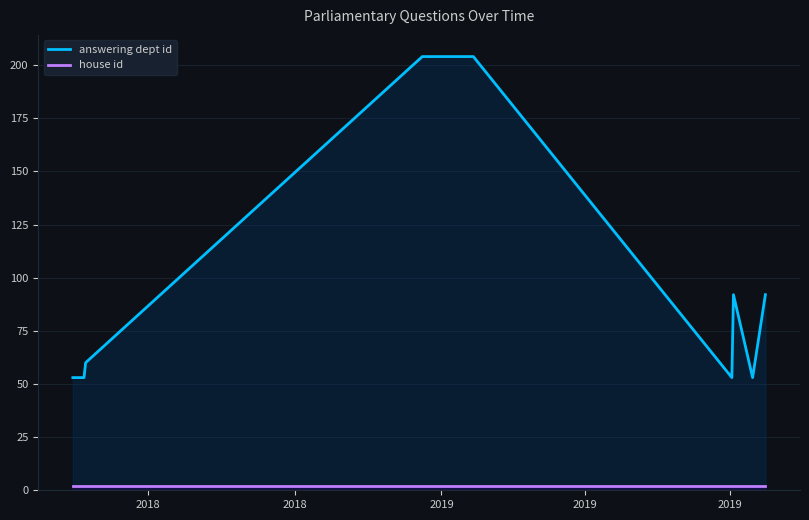

True or false: house id and answering dept id intersect in this chart.

False